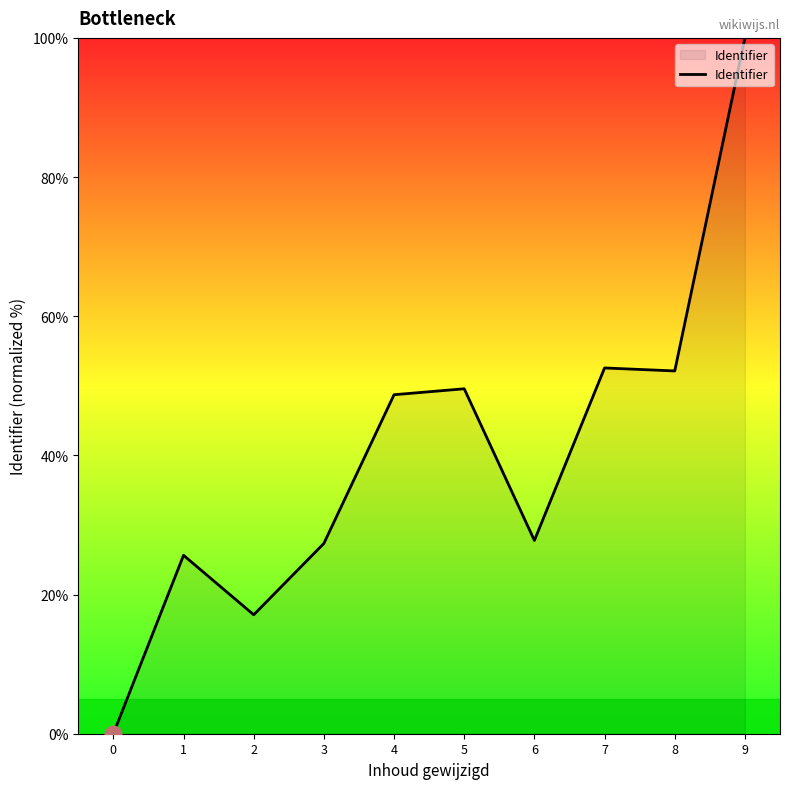

Reading right to left, extract all data points from this chart.

100.0	52.1	52.6	27.8	49.6	48.7	27.4	17.1	25.6	0.0